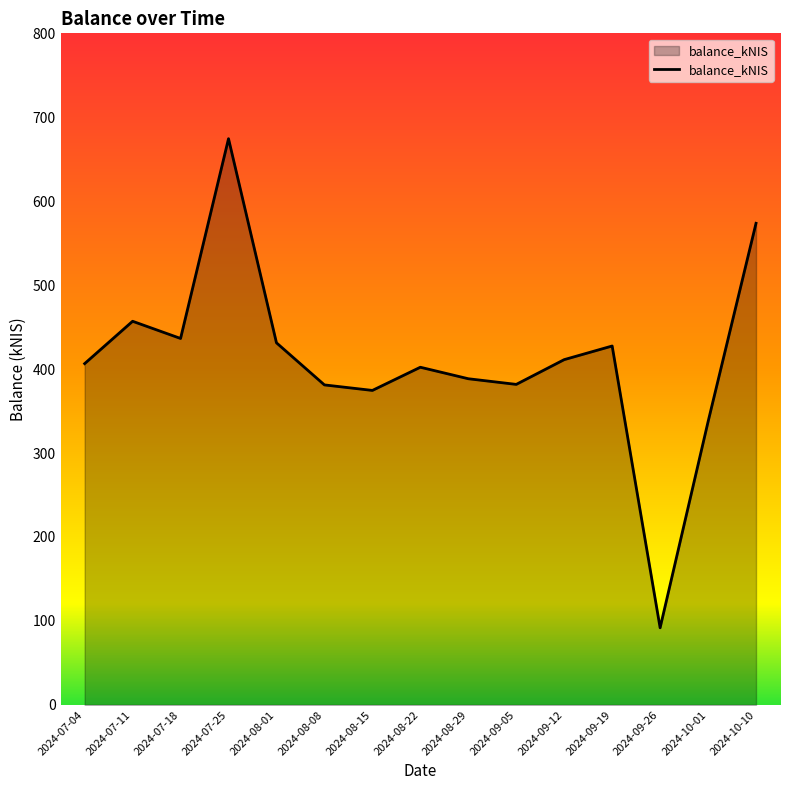

What is the difference between the values at 2024-08-15 and 2024-08-01?

56.7